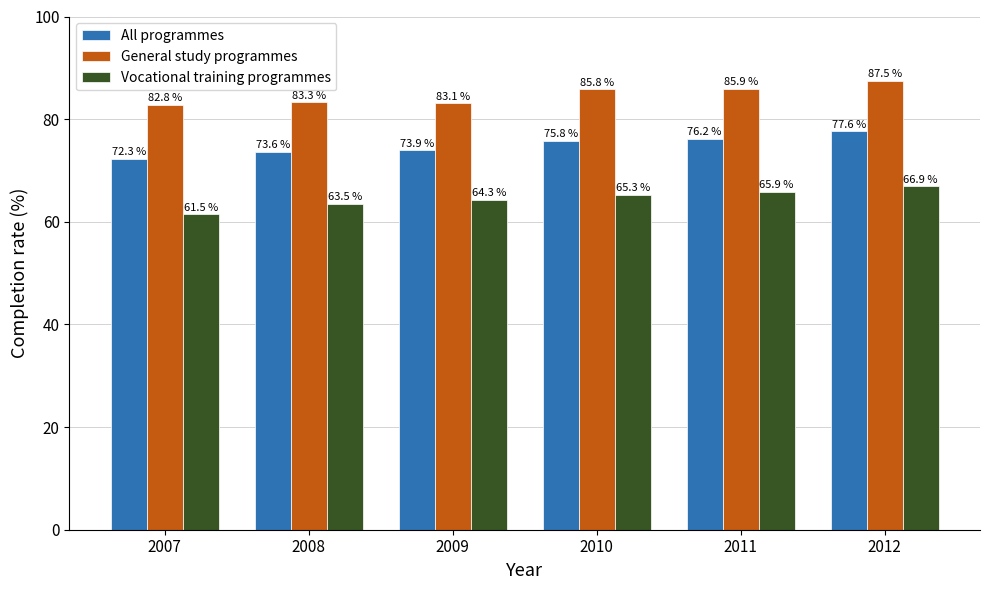

Rank the series by their maximum value, from highest to lowest.

General study programmes, All programmes, Vocational training programmes